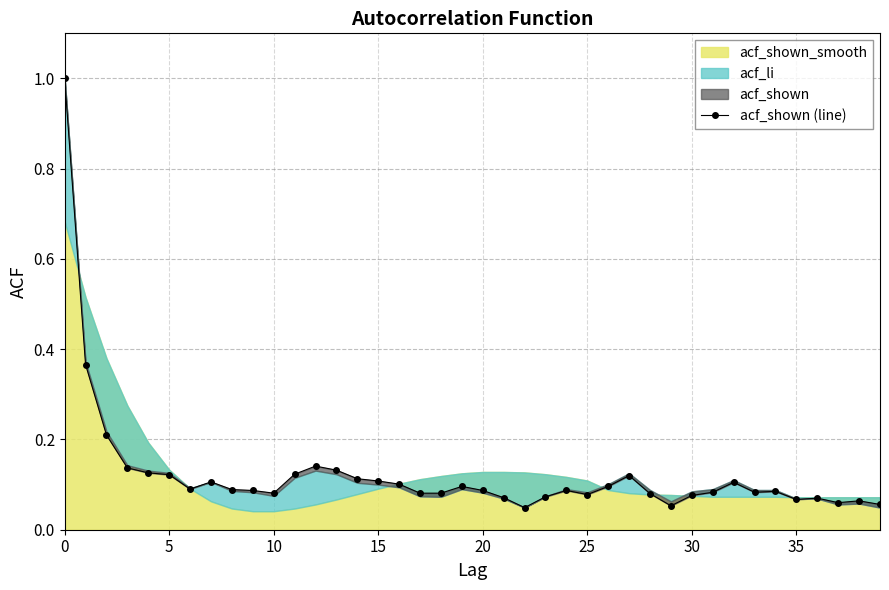

Reading right to left, transcribe all the data shown in this chart.

0.1	0.1	0.1	0.1	0.1	0.1	0.1	0.1	0.1	0.1	0.1	0.1	0.1	0.1	0.1	0.1	0.1	0.0	0.1	0.1	0.1	0.1	0.1	0.1	0.1	0.1	0.1	0.1	0.1	0.1	0.1	0.1	0.1	0.1	0.1	0.1	0.1	0.2	0.4	1.0